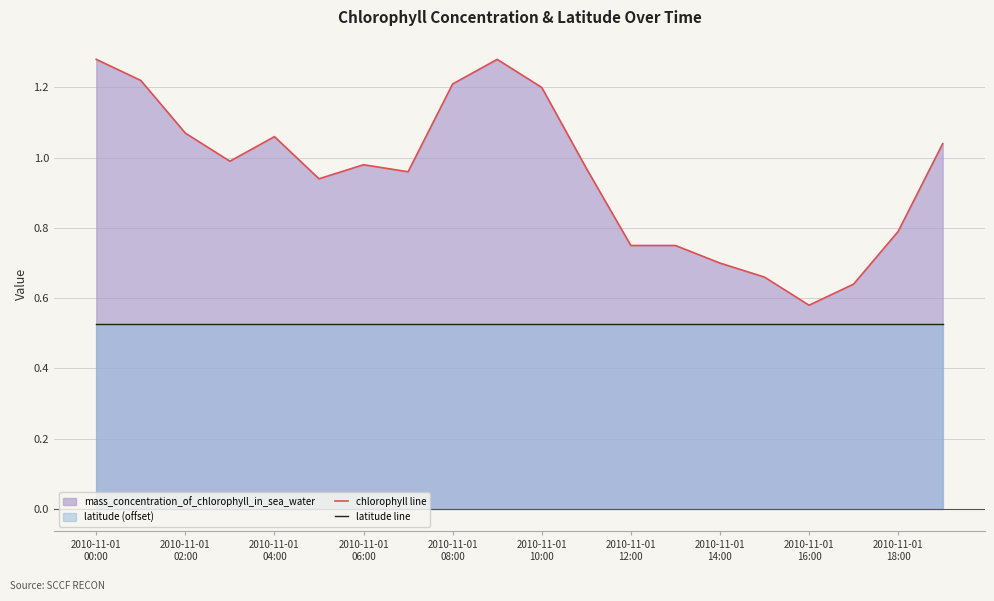

Which series has the largest range (max minus min)?

chlorophyll line